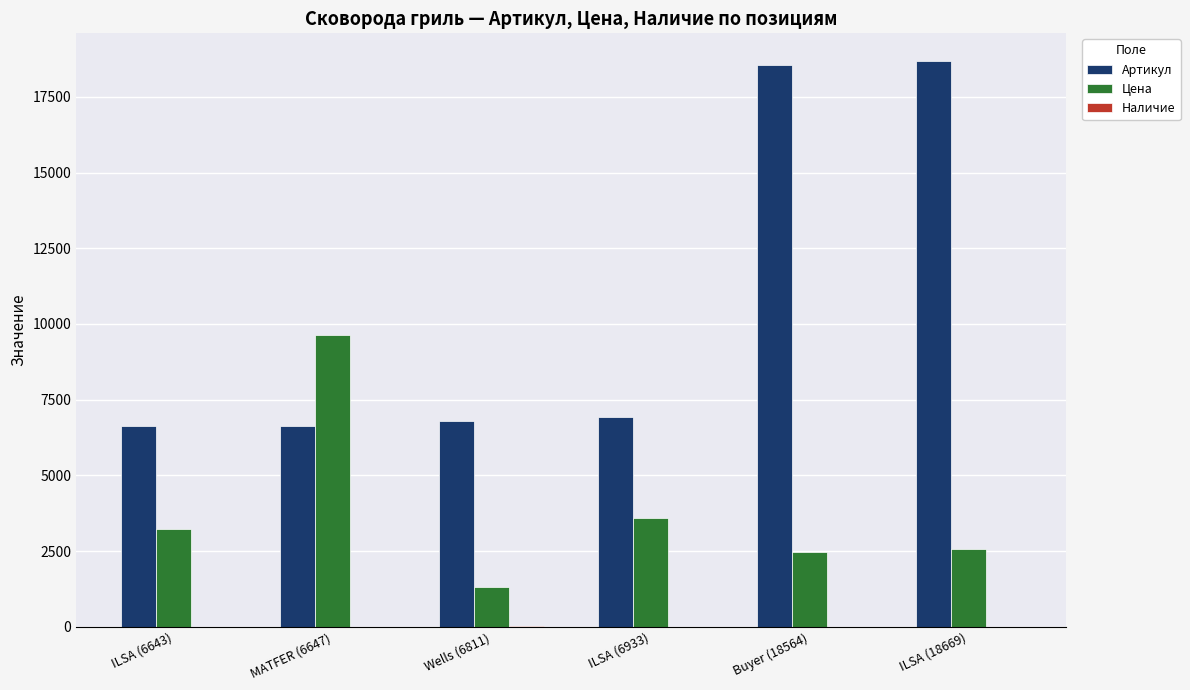

The value of Цена at MATFER (6647) is 14390. True or false?

False